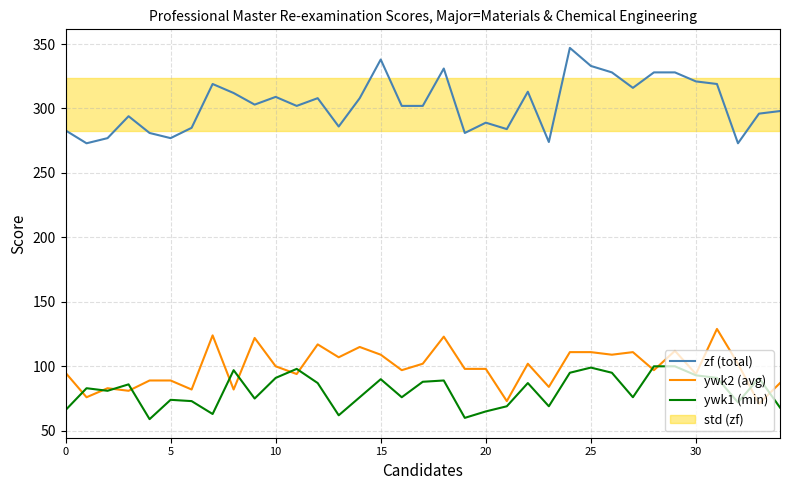

True or false: ywk1 (min) and zf (total) intersect in this chart.

False